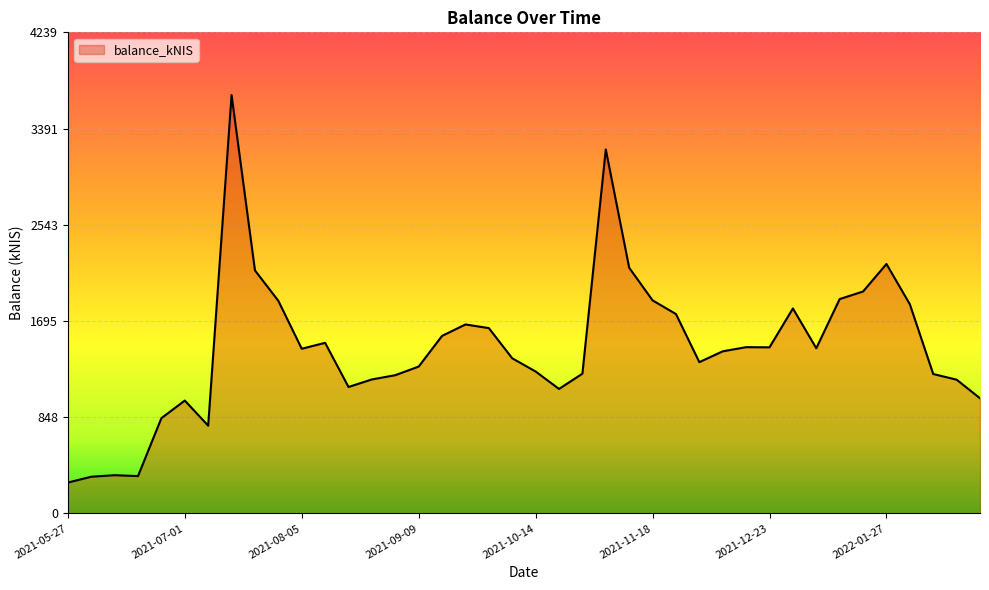

What is the difference between the maximum and minimum values?

3413.9